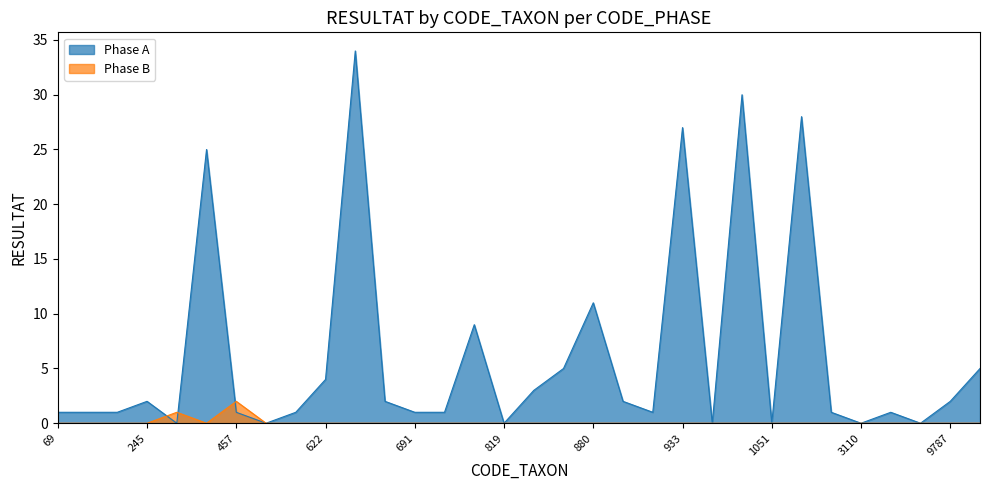

Does the chart display data point markers on the line(s)?

No